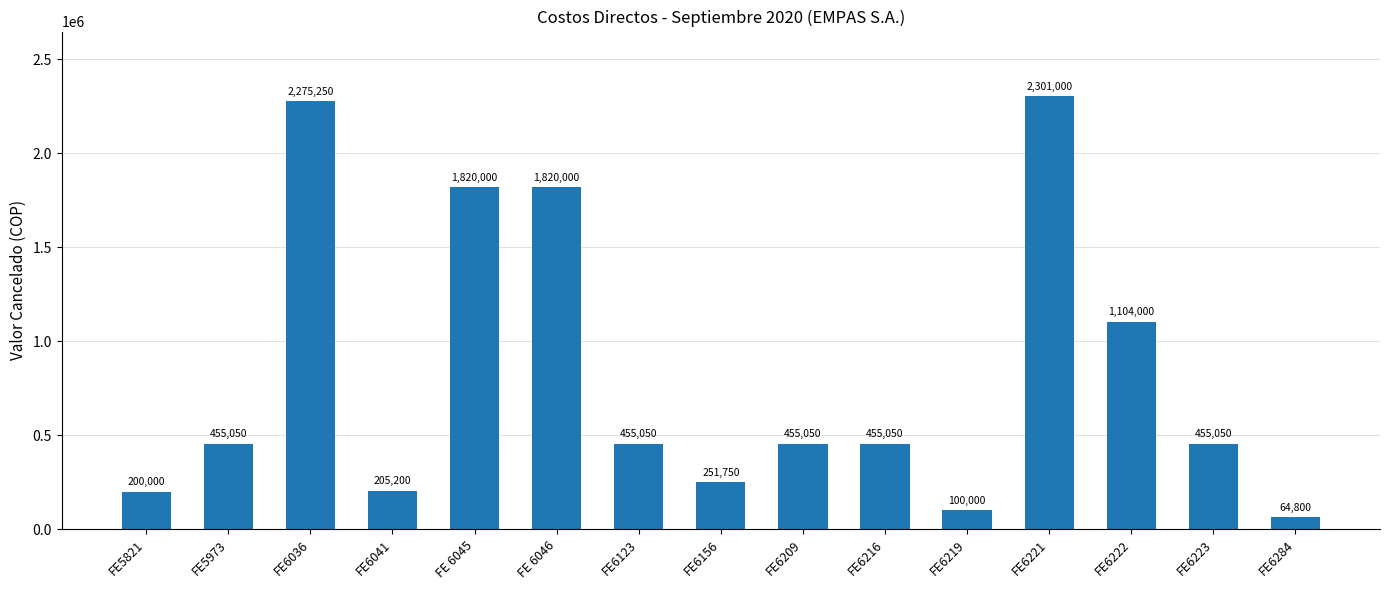

What is the sum of all values?

12417250